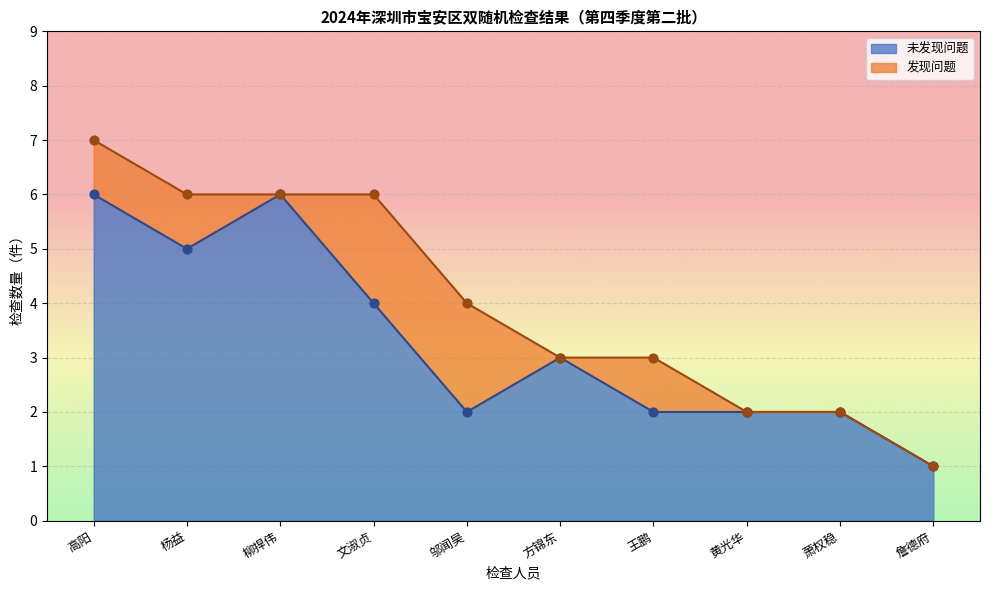

Which series contains the lowest Y value?

未发现问题